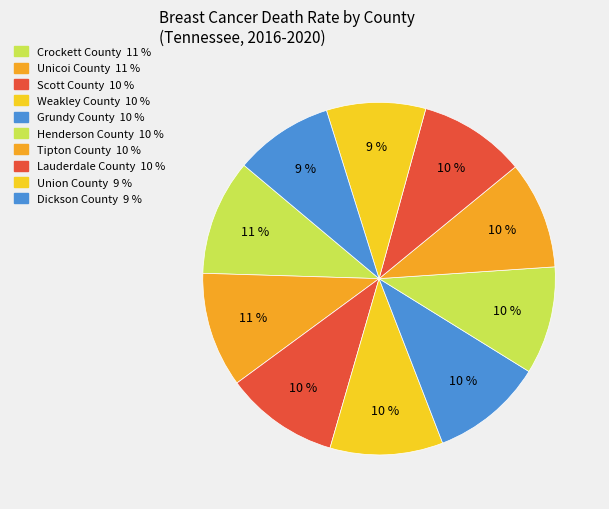

Approximately how many times larger is the value at Lauderdale County compared to Crockett County?

0.9